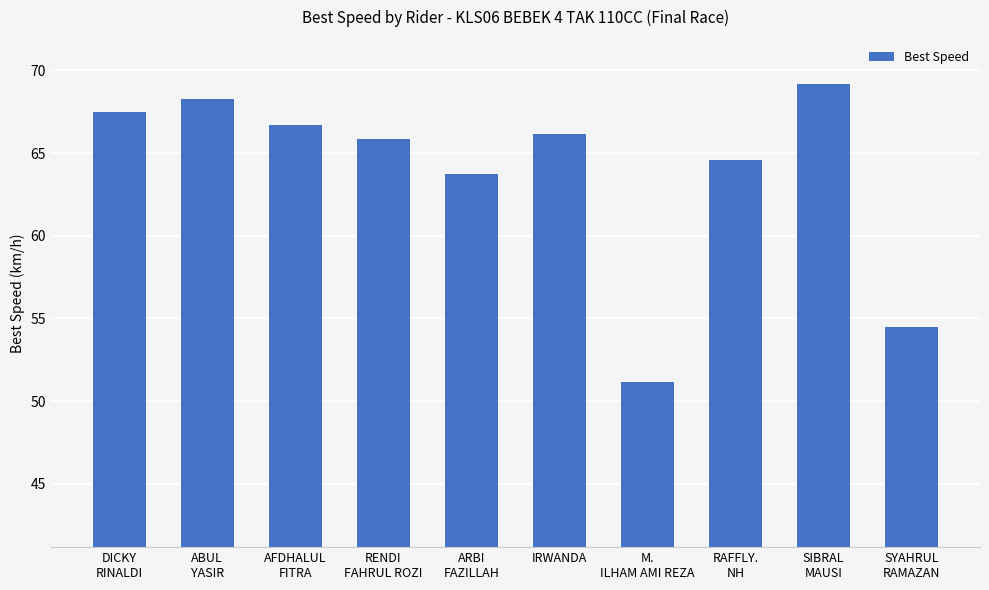

Rank the categories by value from highest to lowest.

SIBRAL
MAUSI, ABUL
YASIR, DICKY
RINALDI, AFDHALUL
FITRA, IRWANDA, RENDI
FAHRUL ROZI, RAFFLY.
NH, ARBI
FAZILLAH, SYAHRUL
RAMAZAN, M.
ILHAM AMI REZA